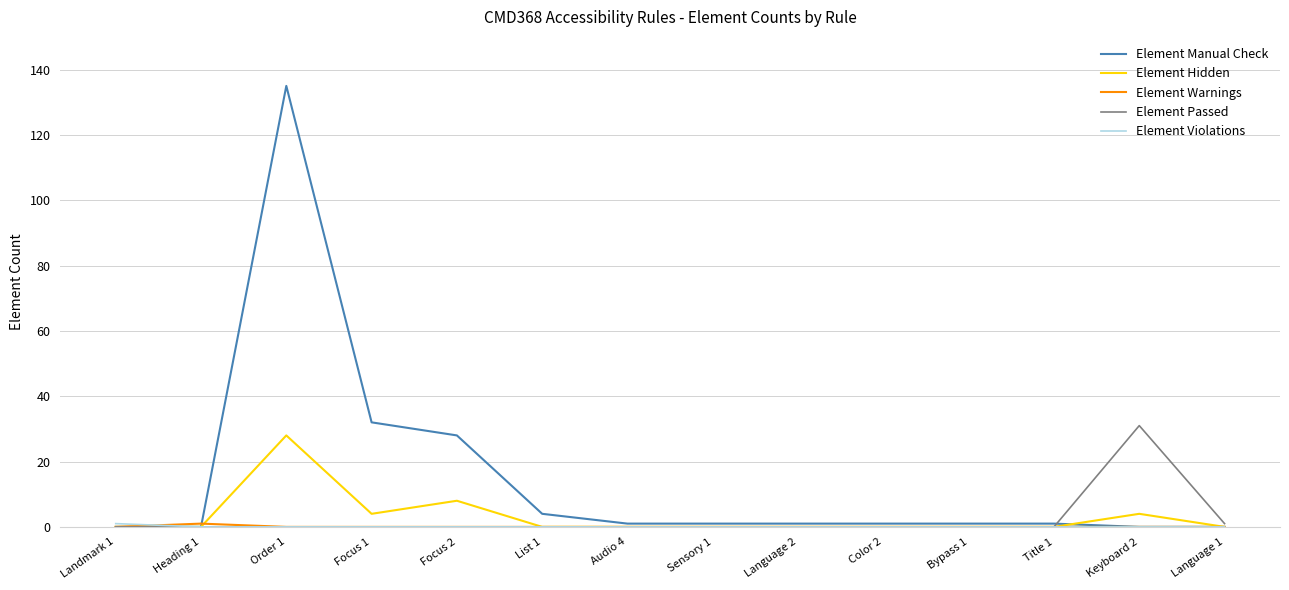

At which label does Element Manual Check reach its peak?

Order 1